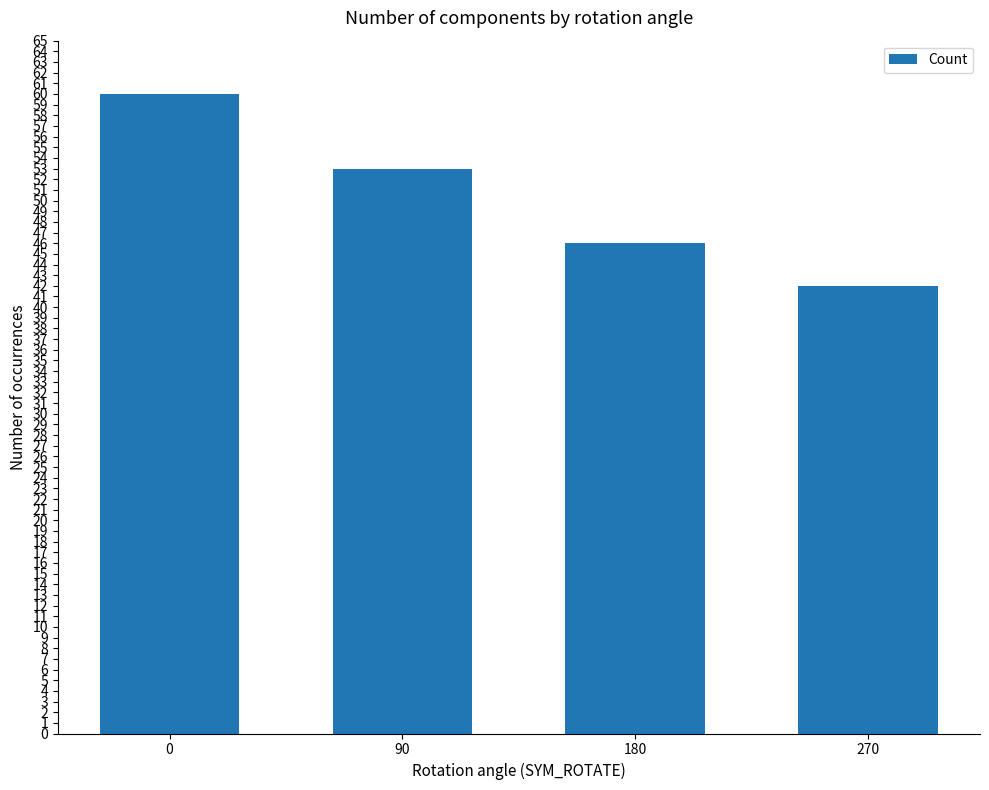

What is the change in value from 90 to 270?

-11